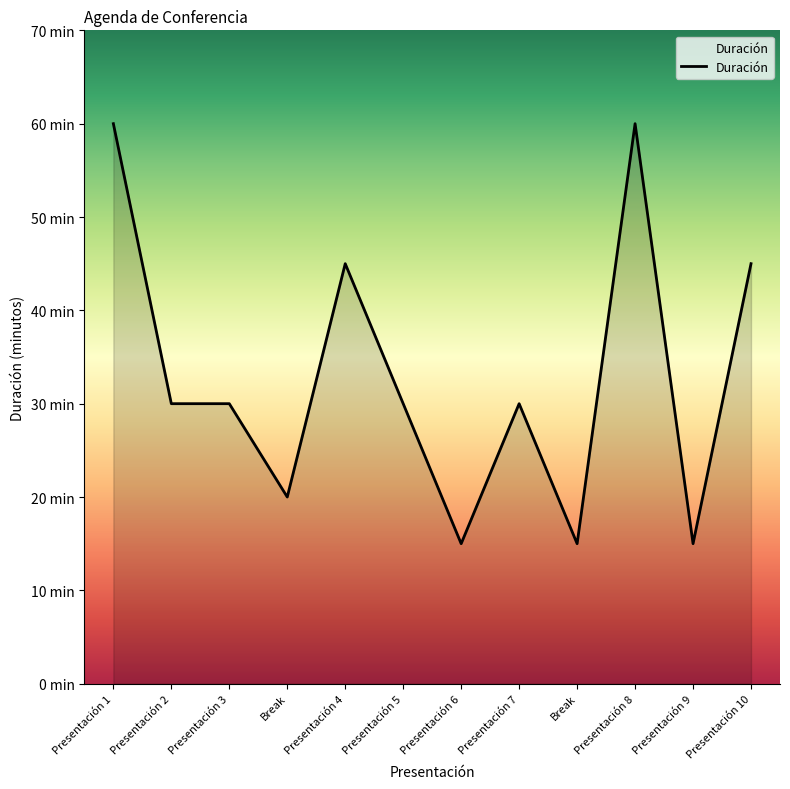

What is the change in value from Break to Presentación 10?

+30